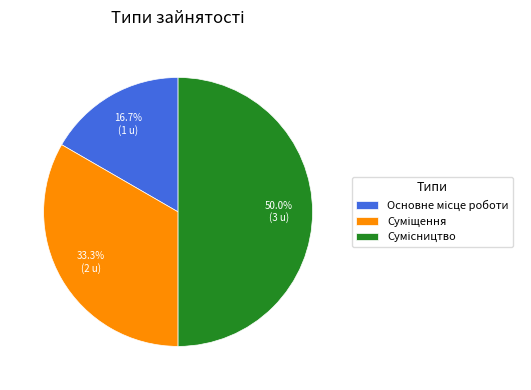

True or false: Основне місце роботи accounts for 3% of the total.

False